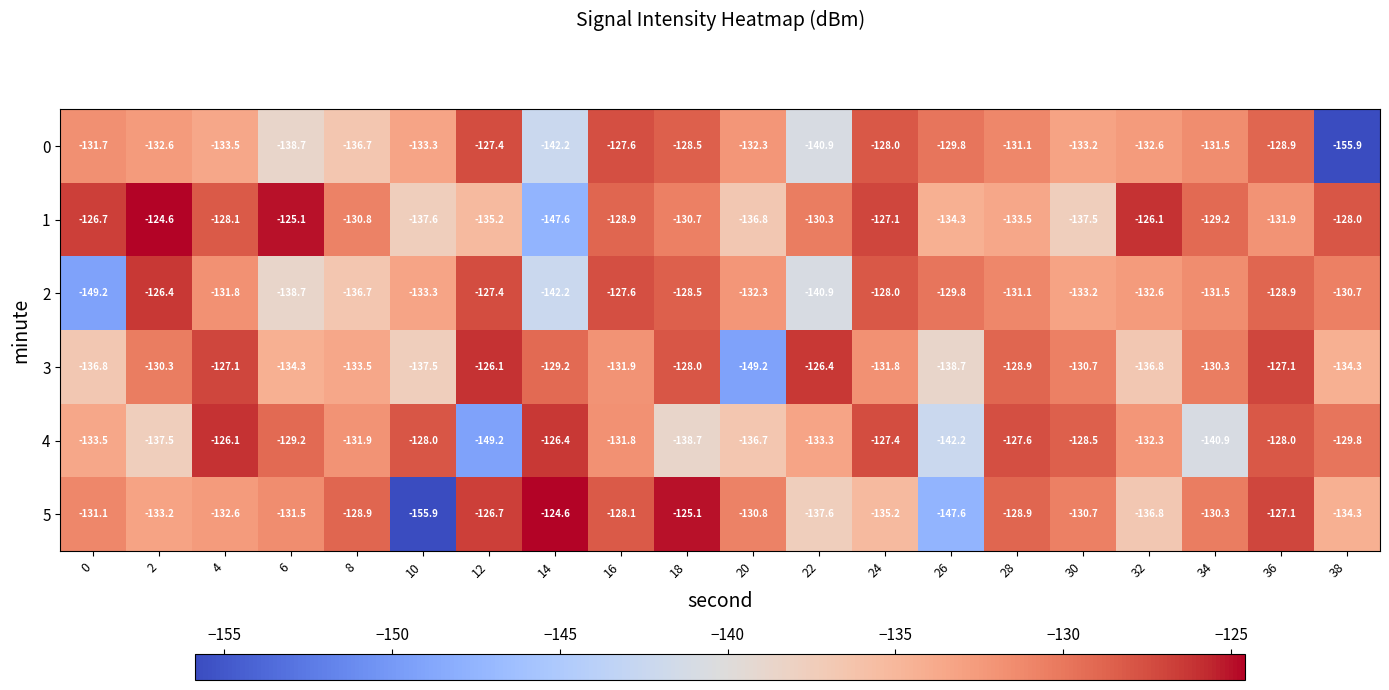

Where is 4 nearest to the value -137?

20